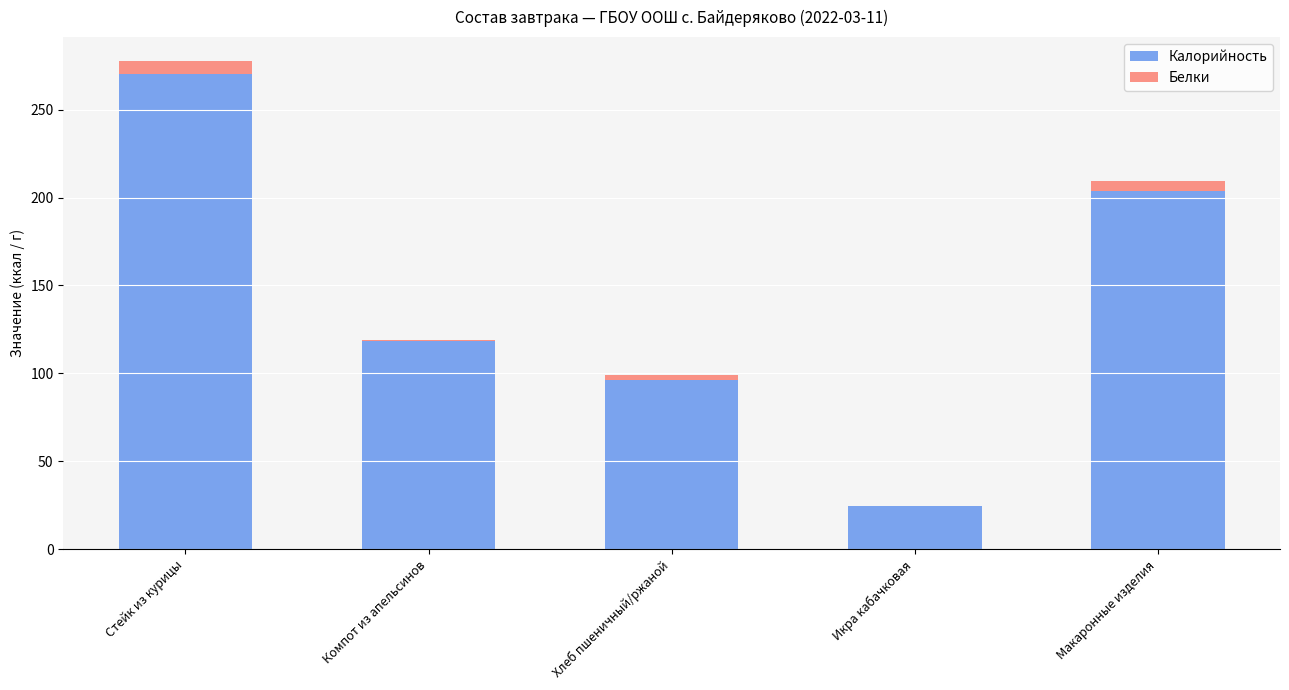

The Калорийность series shows 118.6 at Компот из апельсинов. True or false?

True